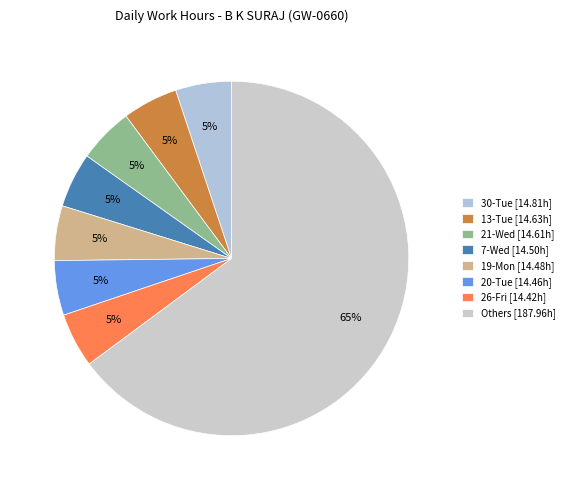

Is there any slice that represents more than half of the pie?

Yes